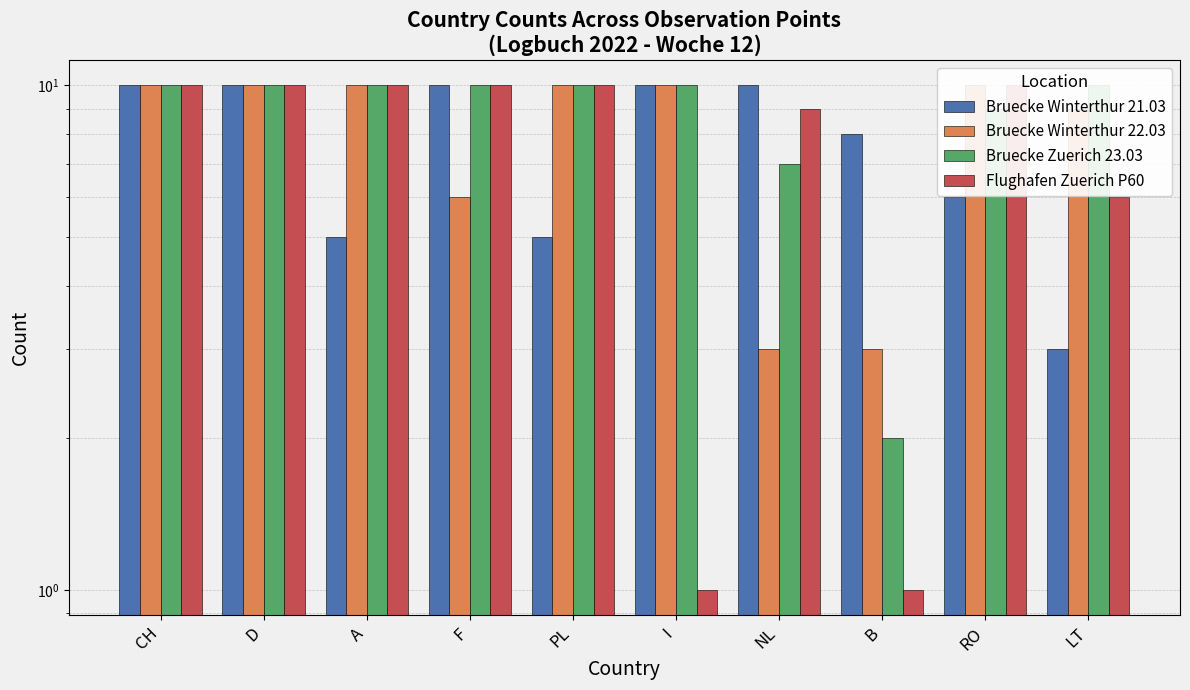

At which label is Bruecke Zuerich 23.03 closest to 6?

NL